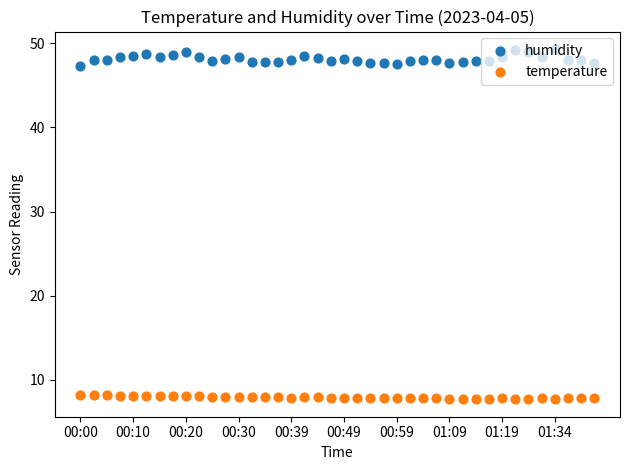

At which category is the sum across all series the highest?

00:20